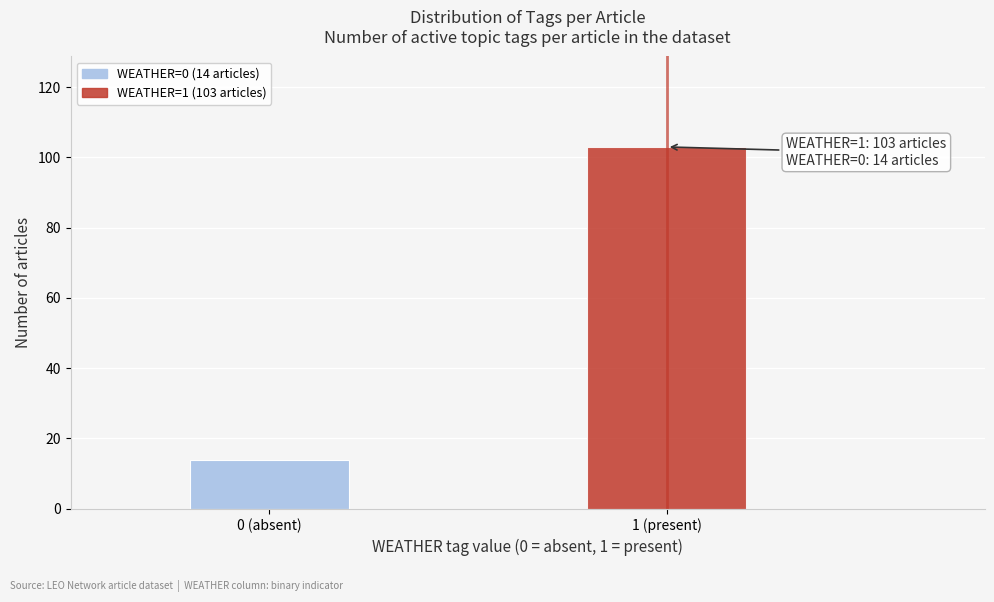

Reading left to right, what are all the values shown in this chart?

0 (absent)=14	1 (present)=103